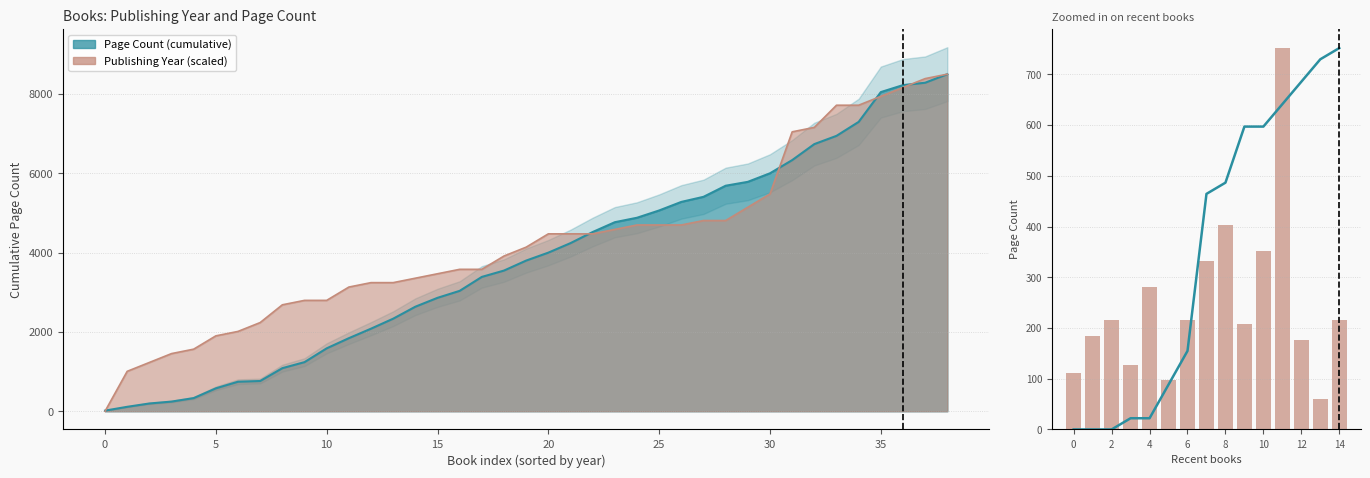

How many categories are shown in the chart?

15